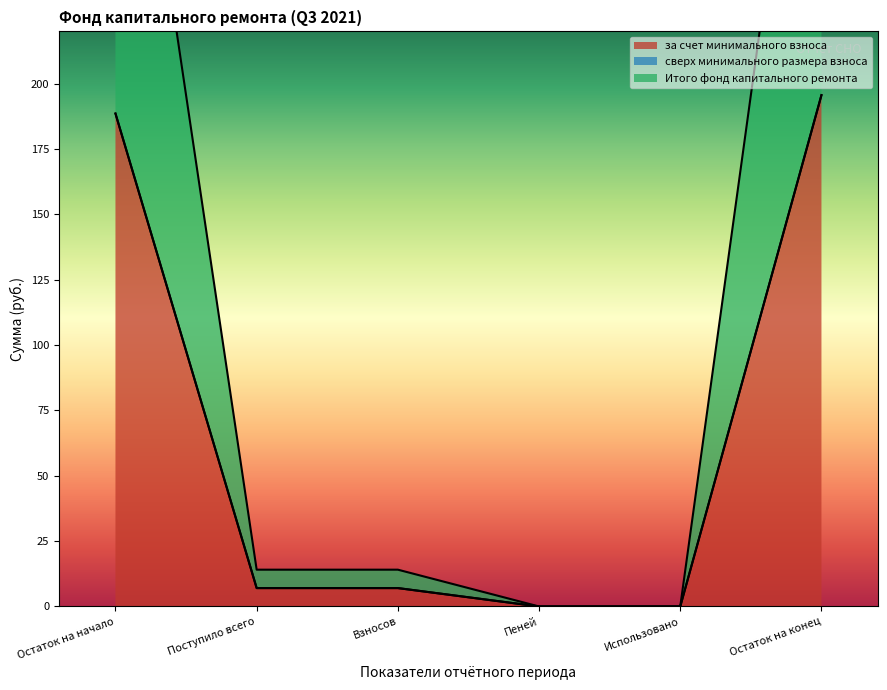

Is the value of Итого фонд капитального ремонта at Остаток на начало greater than the value of за счет минимального взноса at Использовано?

Yes